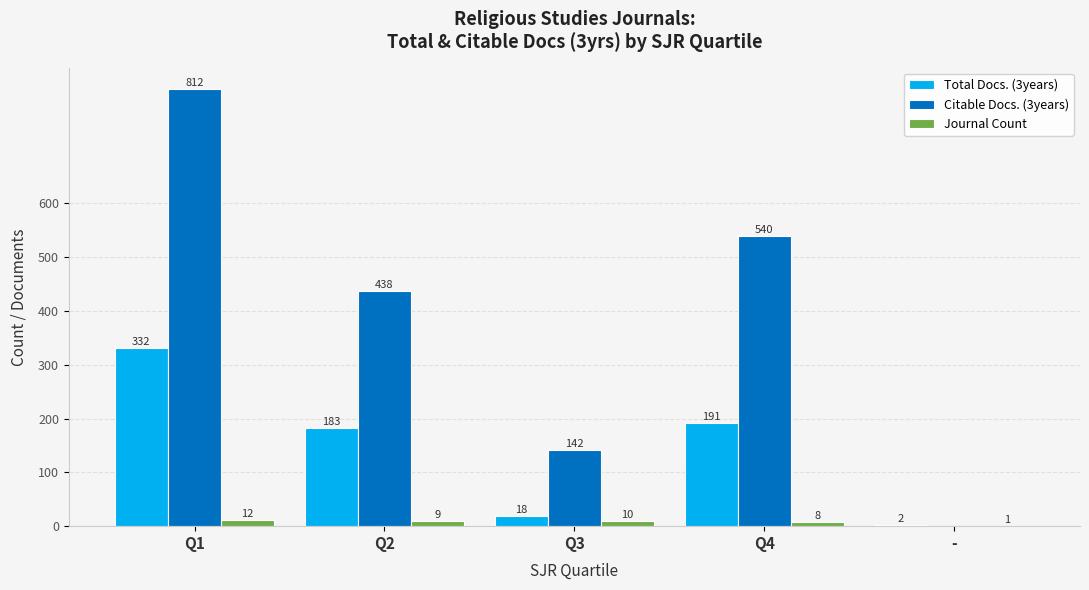

What is the difference between the Citable Docs. (3years) values at Q1 and Q4?

272